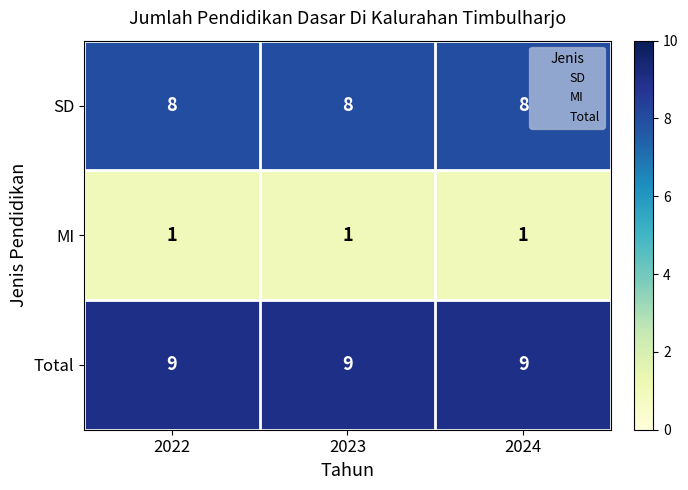

What value does the SD series have at 2024?

8